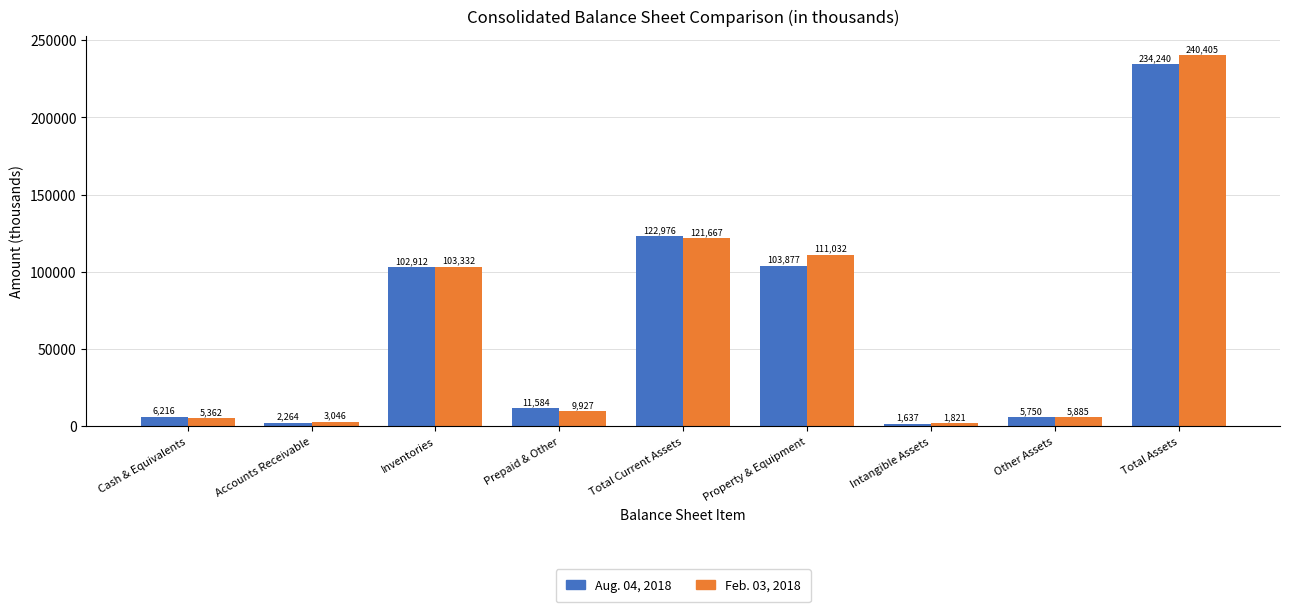

Between Property & Equipment and Other Assets, which series saw the biggest shift?

Feb. 03, 2018